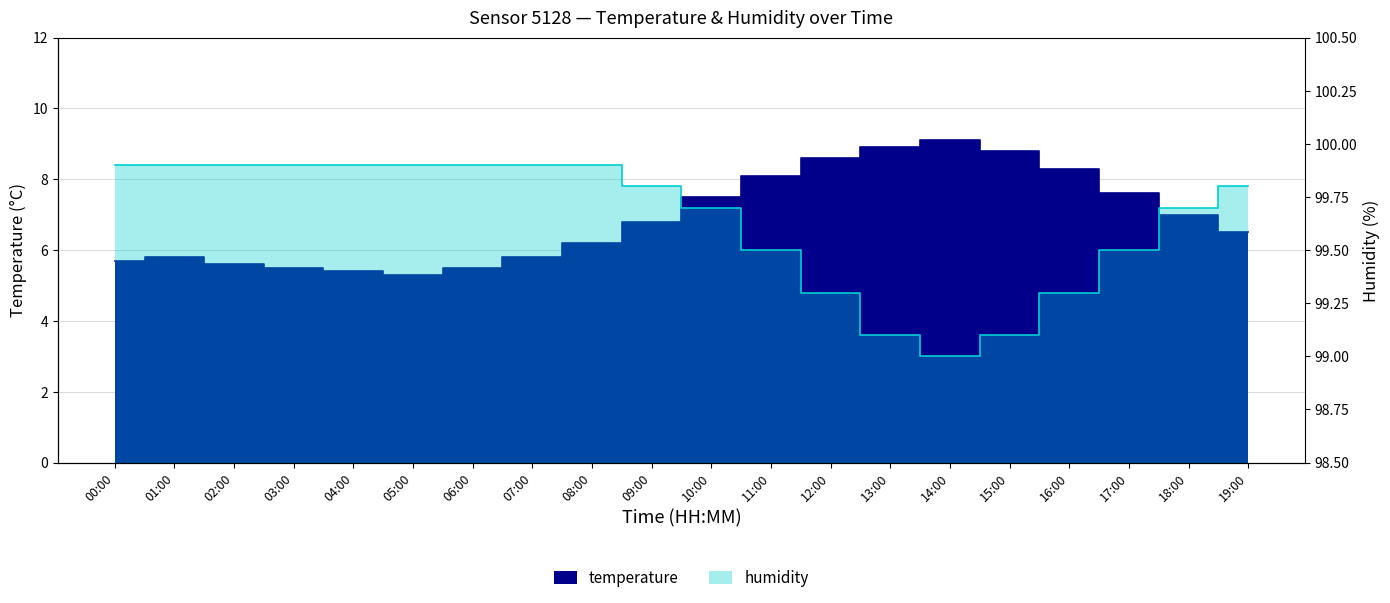

Which series has the largest range (max minus min)?

temperature